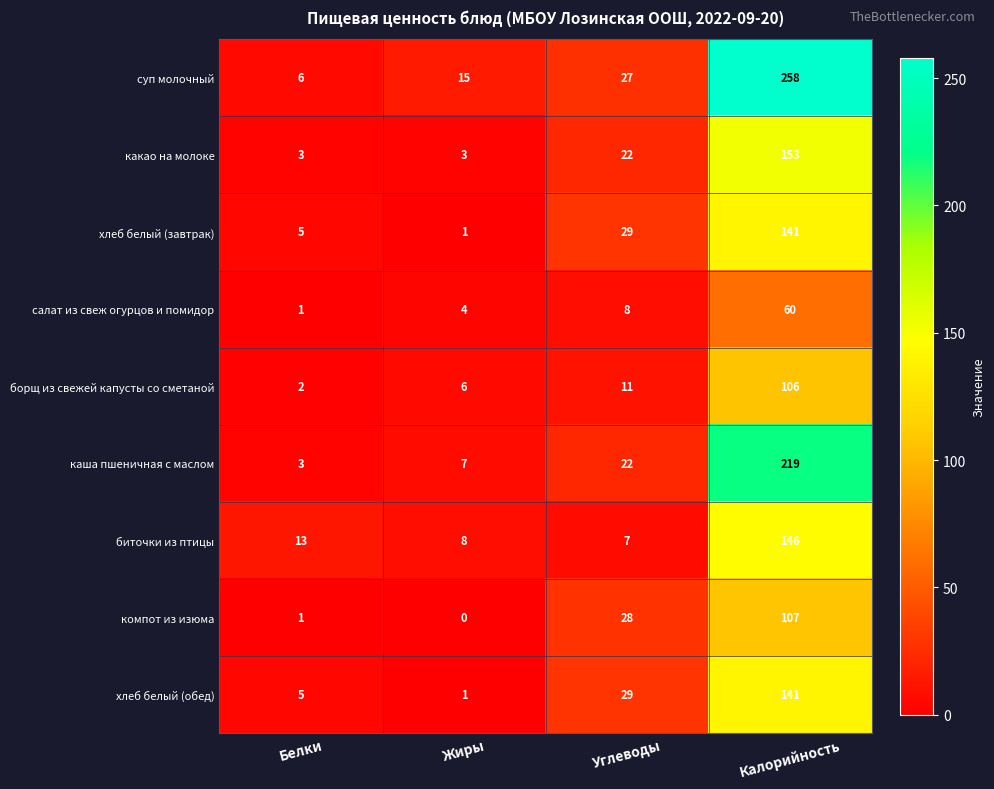

What is the approximate value of какао на молоке at Калорийность, to the nearest 10?

150